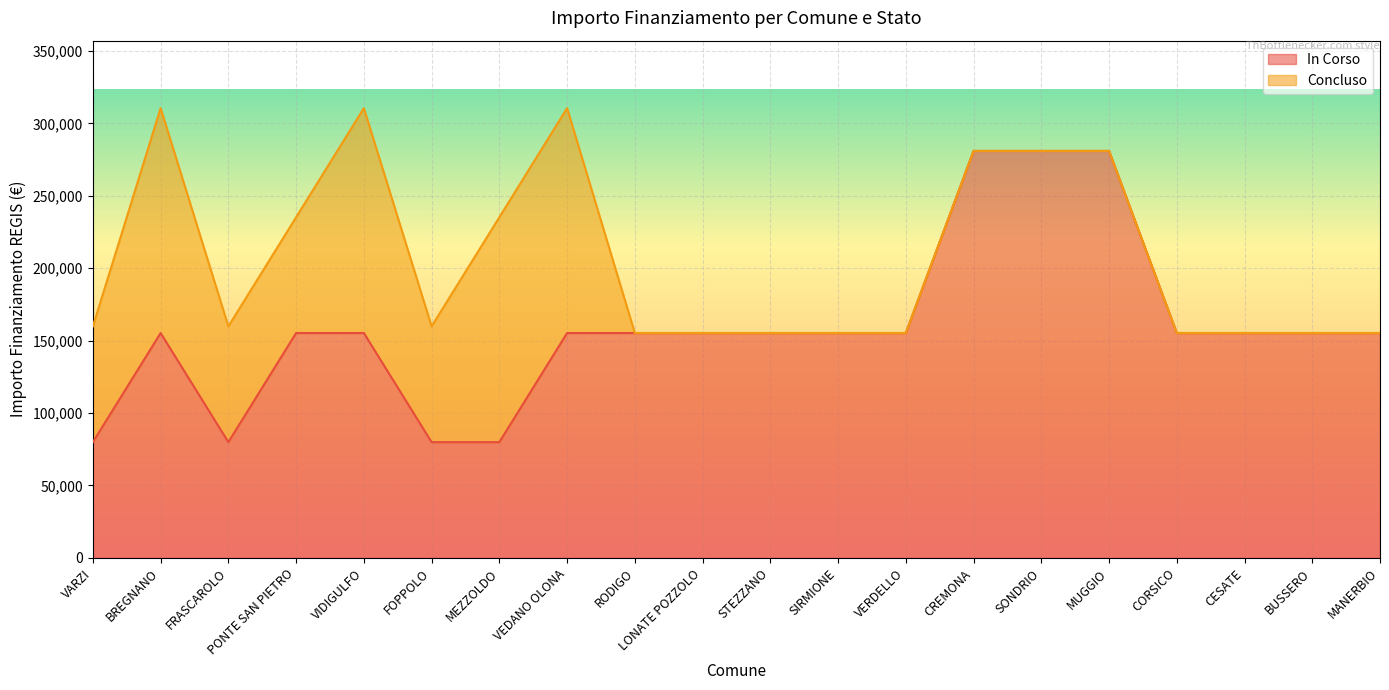

What is the label of the 4th point from the left?

PONTE SAN PIETRO